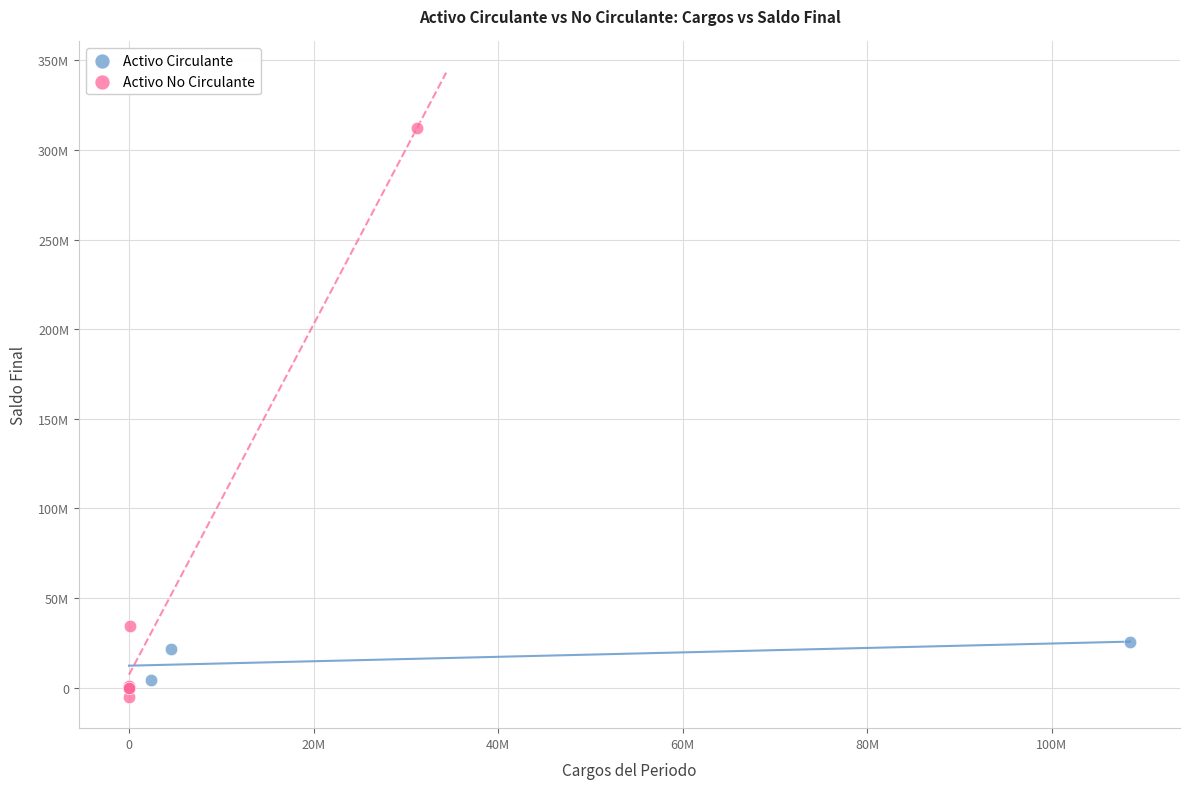

Which series contains the lowest Y value?

Activo No Circulante